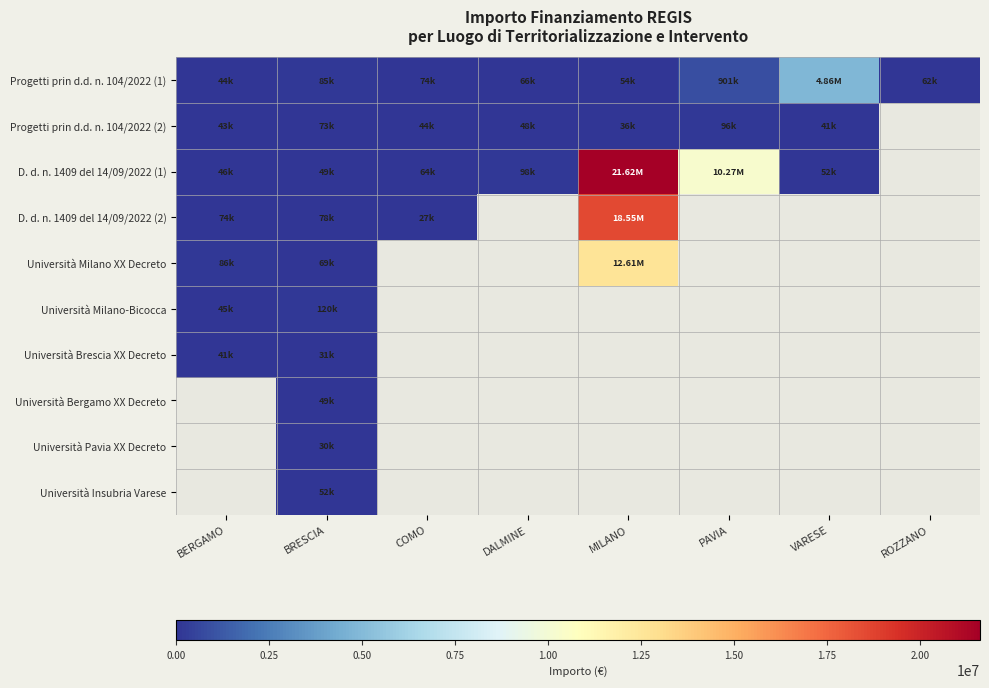

Which has a higher value, VARESE or DALMINE?

VARESE